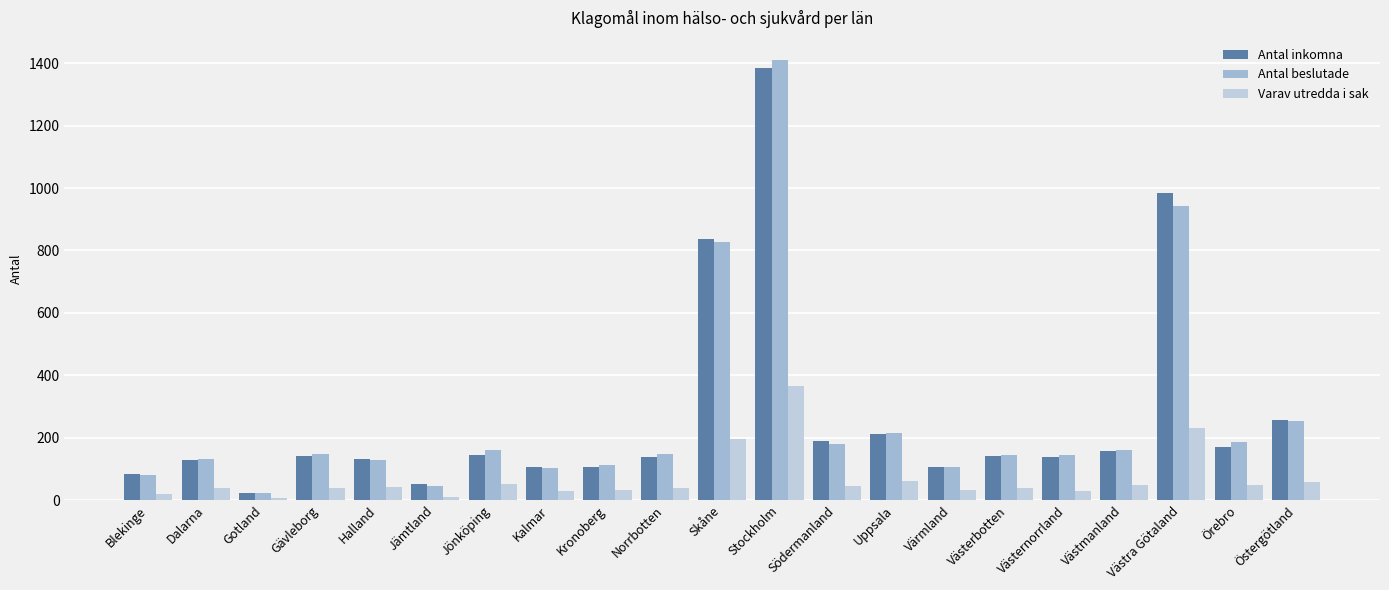

At which category is the sum across all series the highest?

Stockholm